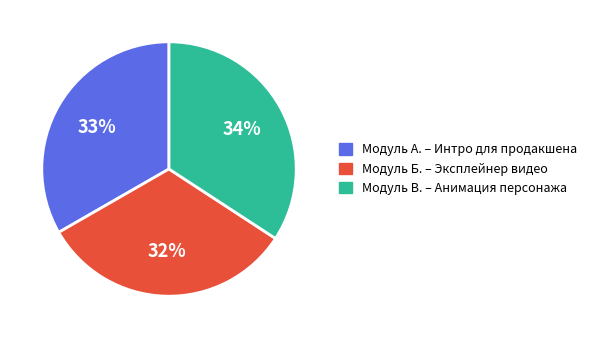

Which slice is the smallest?

Модуль Б. – Эксплейнер видео